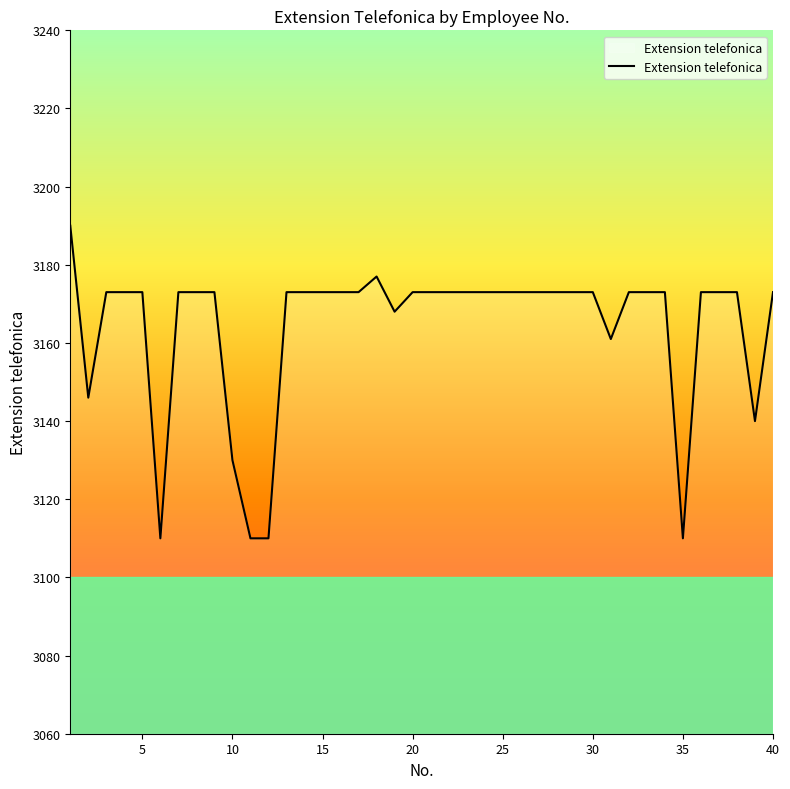

What is the difference between the maximum and minimum values?

80